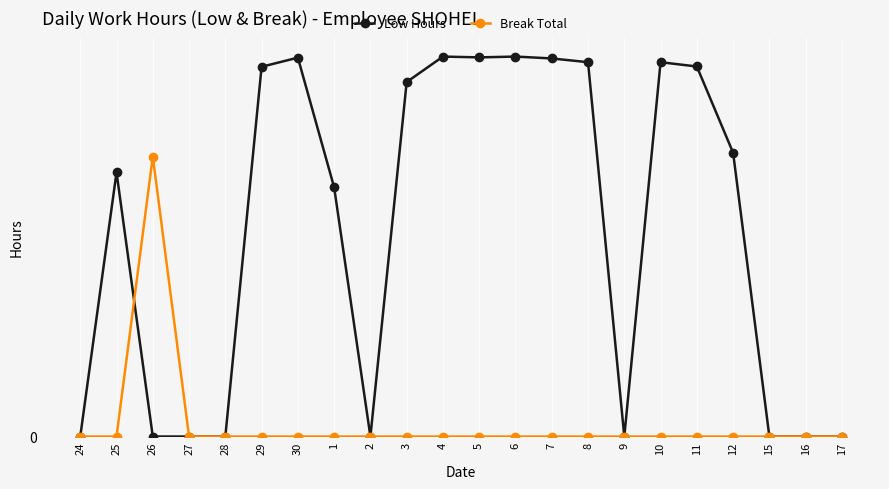

Rank the series by their maximum value, from lowest to highest.

Break Total, Low Hours